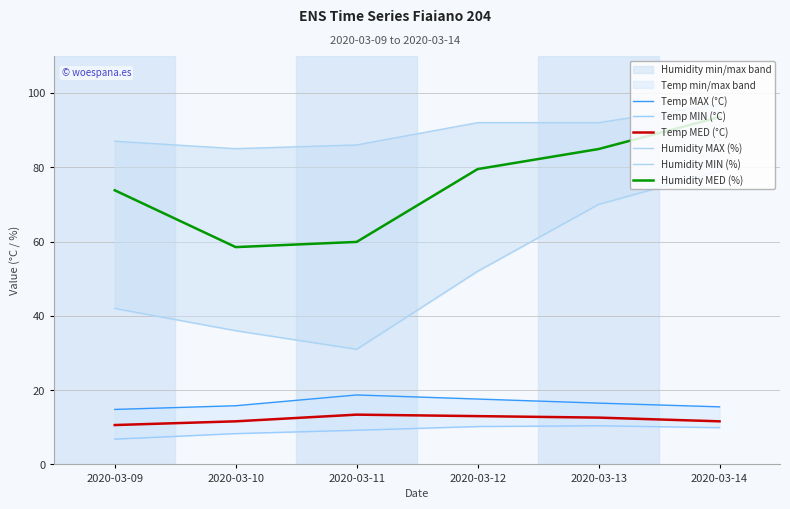

Where does the Humidity MED (%) series first go above 79?

2020-03-12